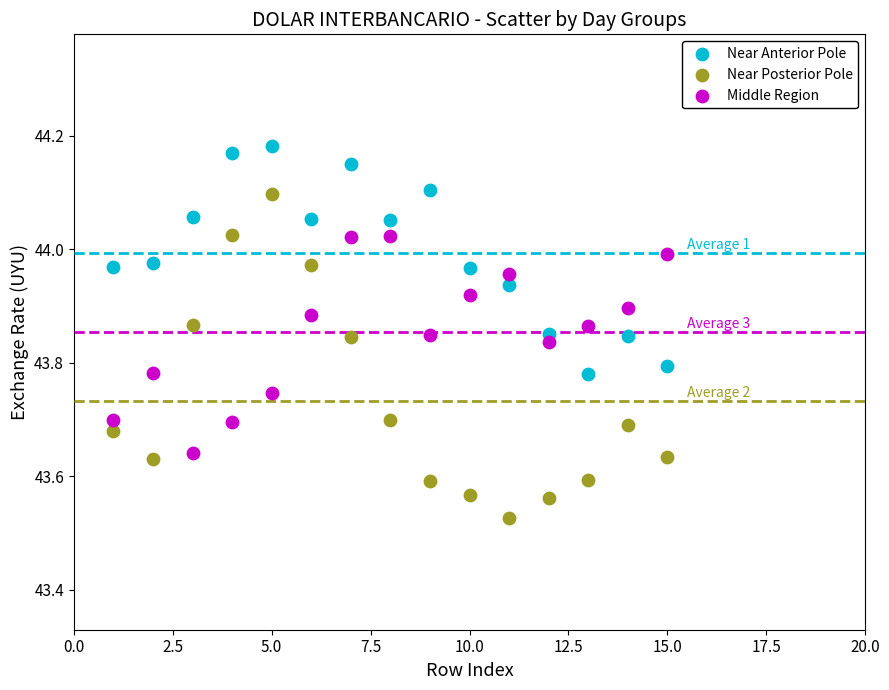

Which series has the widest spread of Y values?

Near Posterior Pole